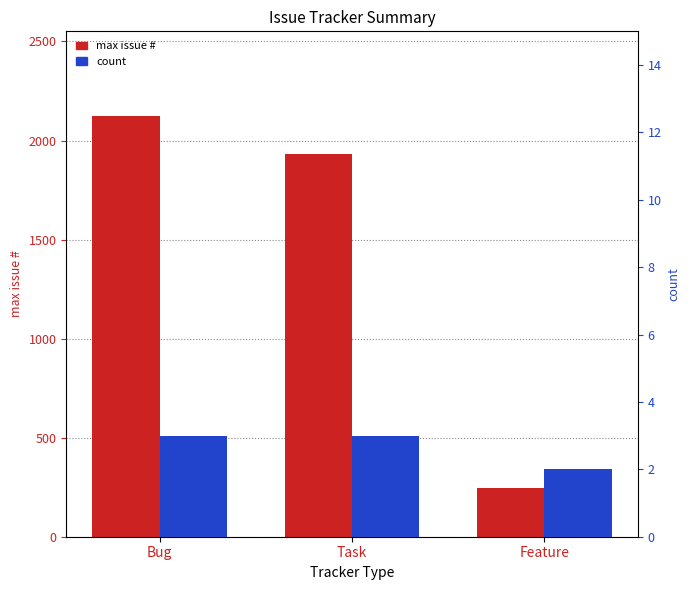

What is the maximum value for max issue #?

2126